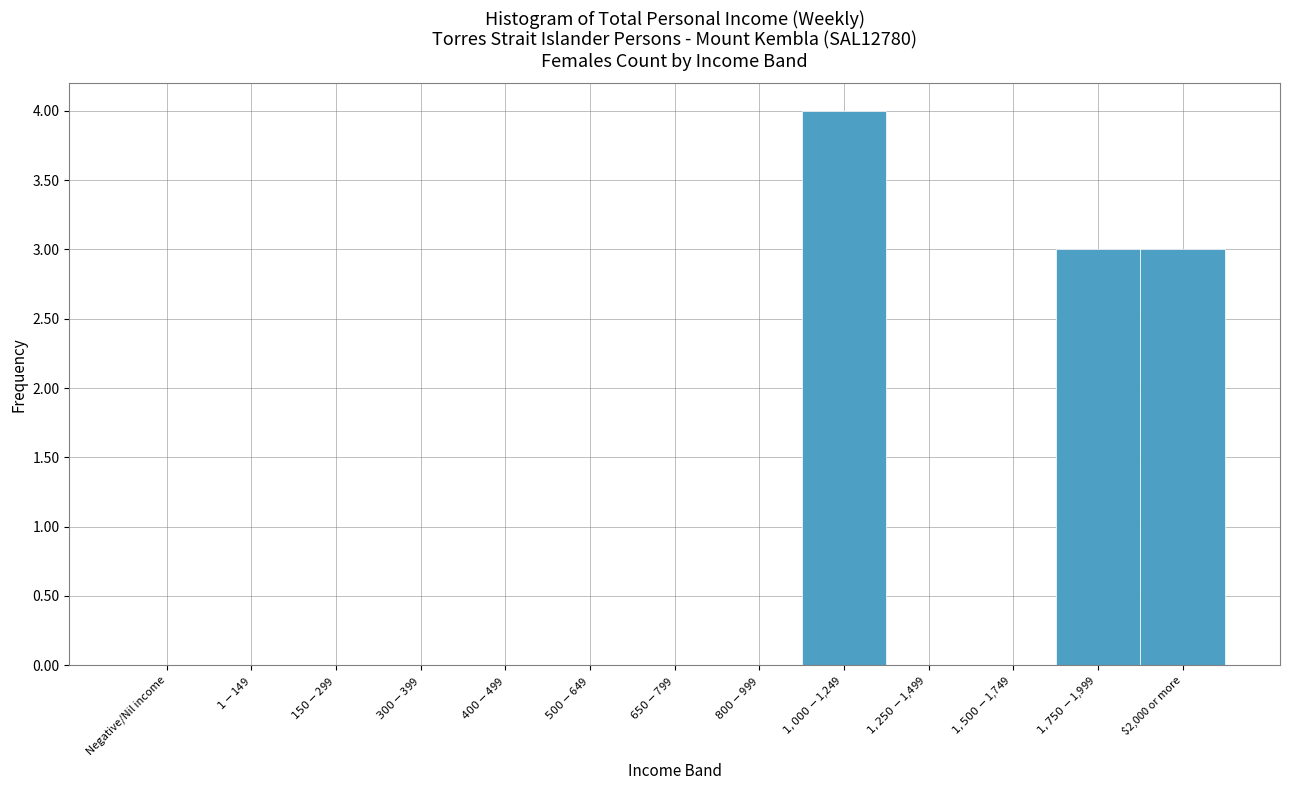

What is the sum of all values?

10